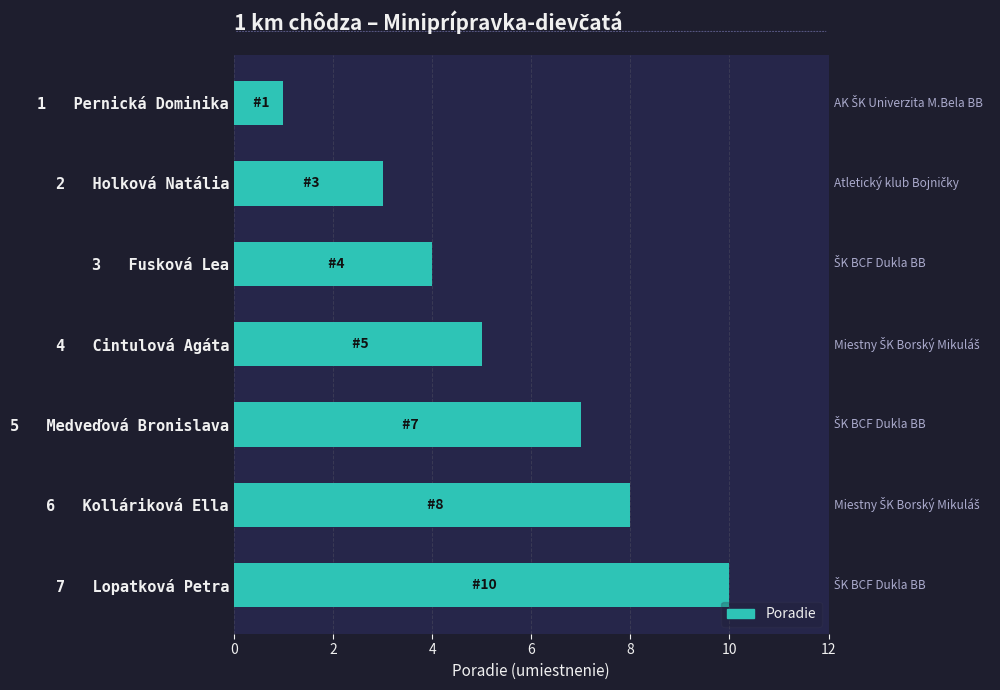

What is the greatest value displayed?

10